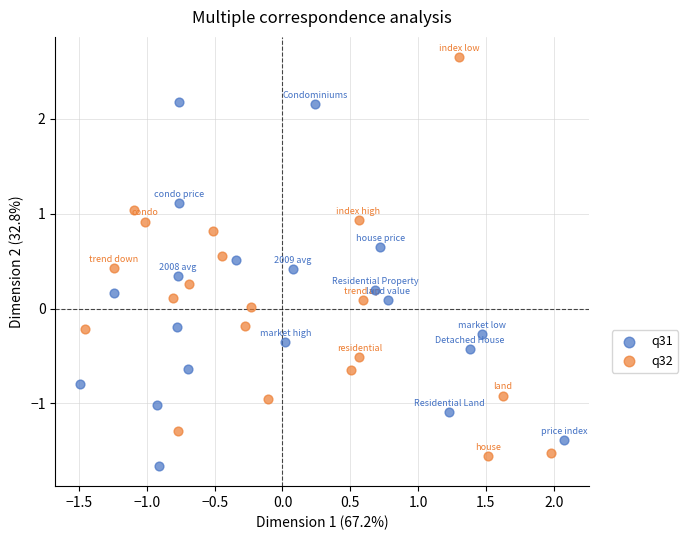

Which series contains the lowest Y value?

q31